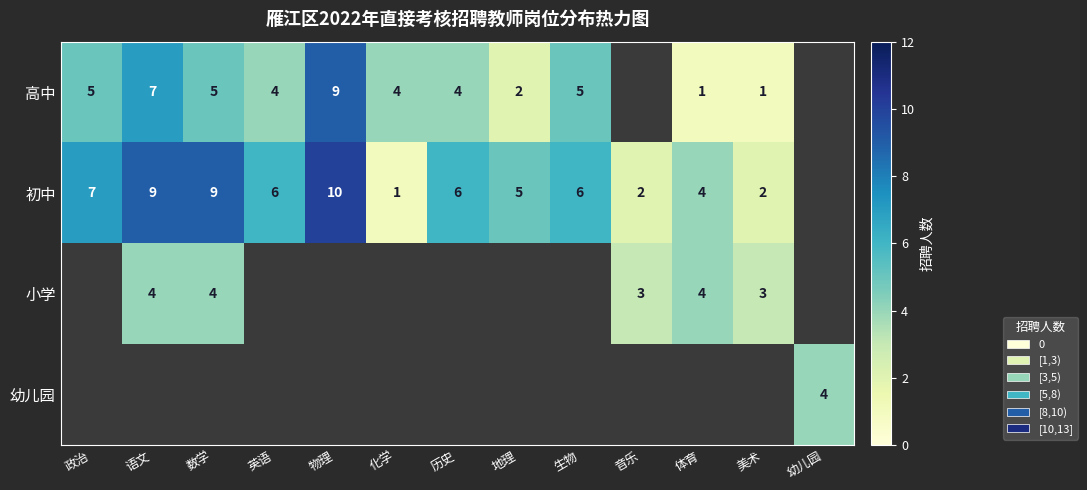

The 小学 series shows 4 at 语文. True or false?

True